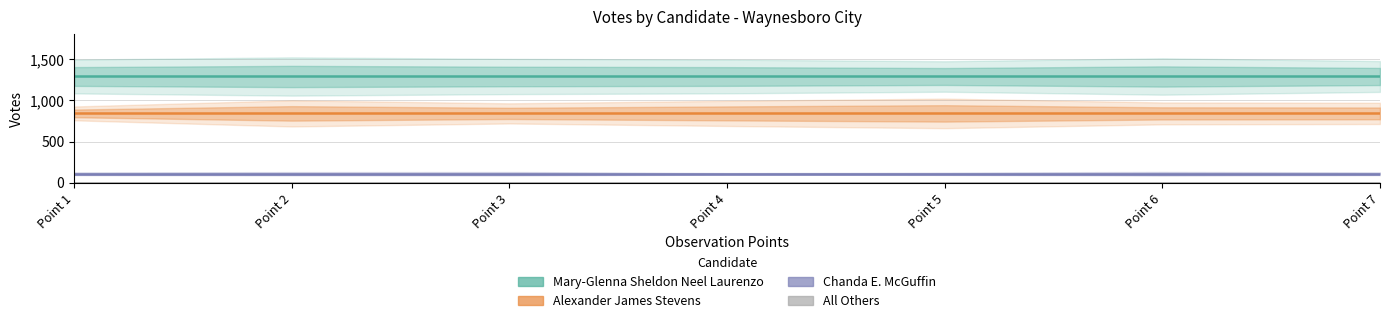

What is the sum of the Chanda E. McGuffin values at Point 4 and Point 3?

218